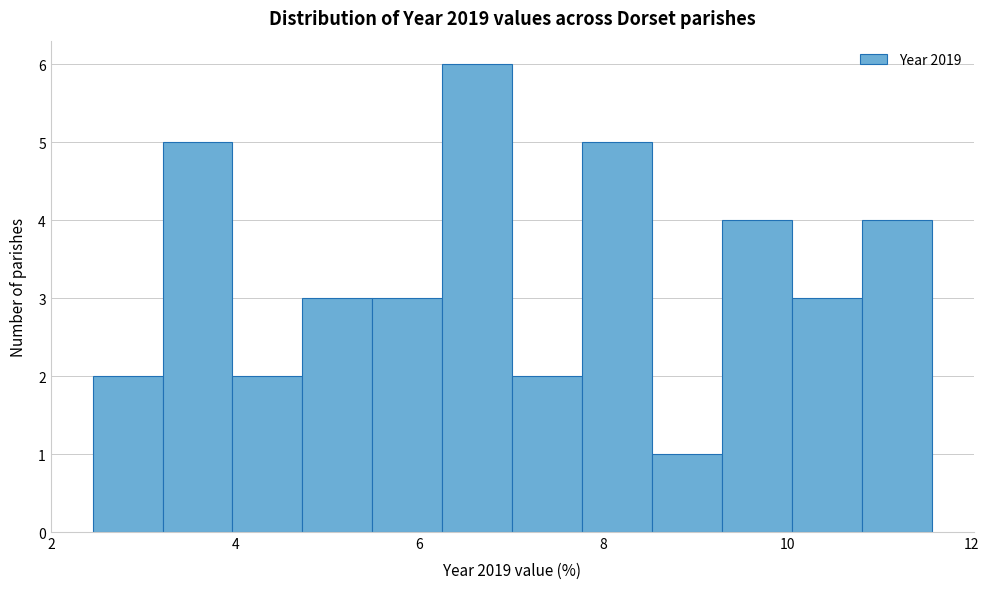

Read against the x-axis, roughly where is the centre of the tallest bar?

6.6